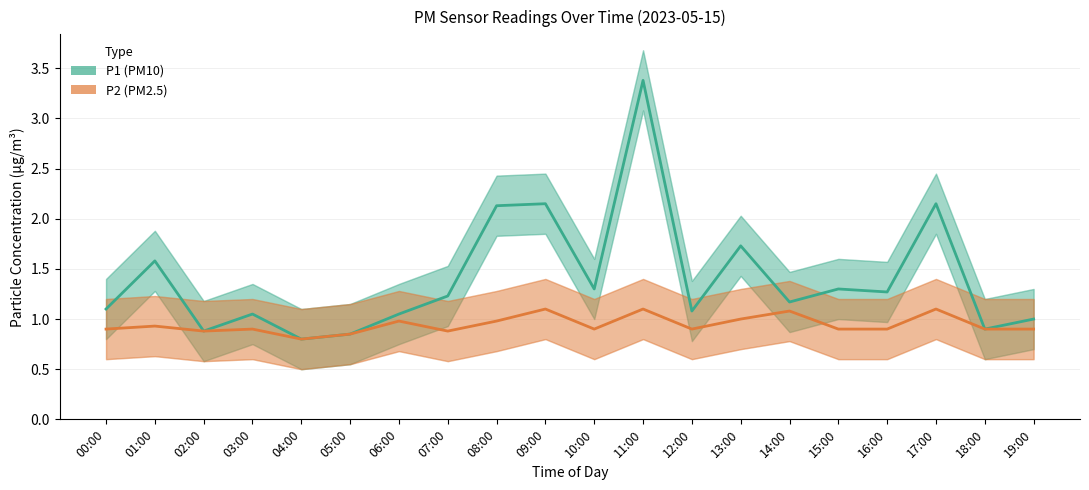

What is the highest value of the P1 (PM10) series?

3.4